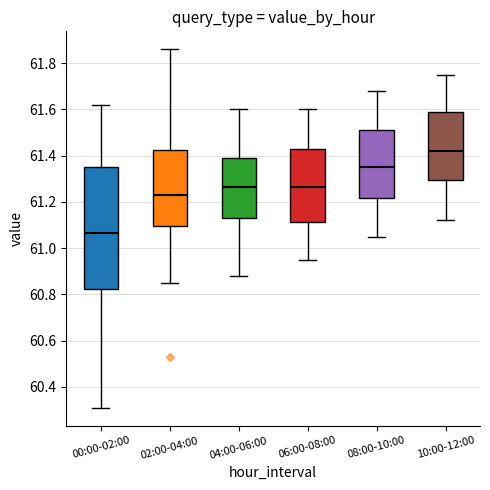

Reading left to right, transcribe this box plot: for each box, give where its median line is, the range the box spans, and where its two whiskers end, as read against the y-axis. The values are not printed on the chart, so give them approximately, as read against the axis.

00:00-02:00: median 61.06, box 60.82 to 61.36, whiskers 60.32 to 61.62
02:00-04:00: median 61.24, box 61.10 to 61.42, whiskers 60.86 to 61.86
04:00-06:00: median 61.26, box 61.14 to 61.40, whiskers 60.88 to 61.60
06:00-08:00: median 61.26, box 61.12 to 61.42, whiskers 60.96 to 61.60
08:00-10:00: median 61.36, box 61.22 to 61.52, whiskers 61.06 to 61.68
10:00-12:00: median 61.42, box 61.30 to 61.60, whiskers 61.12 to 61.76